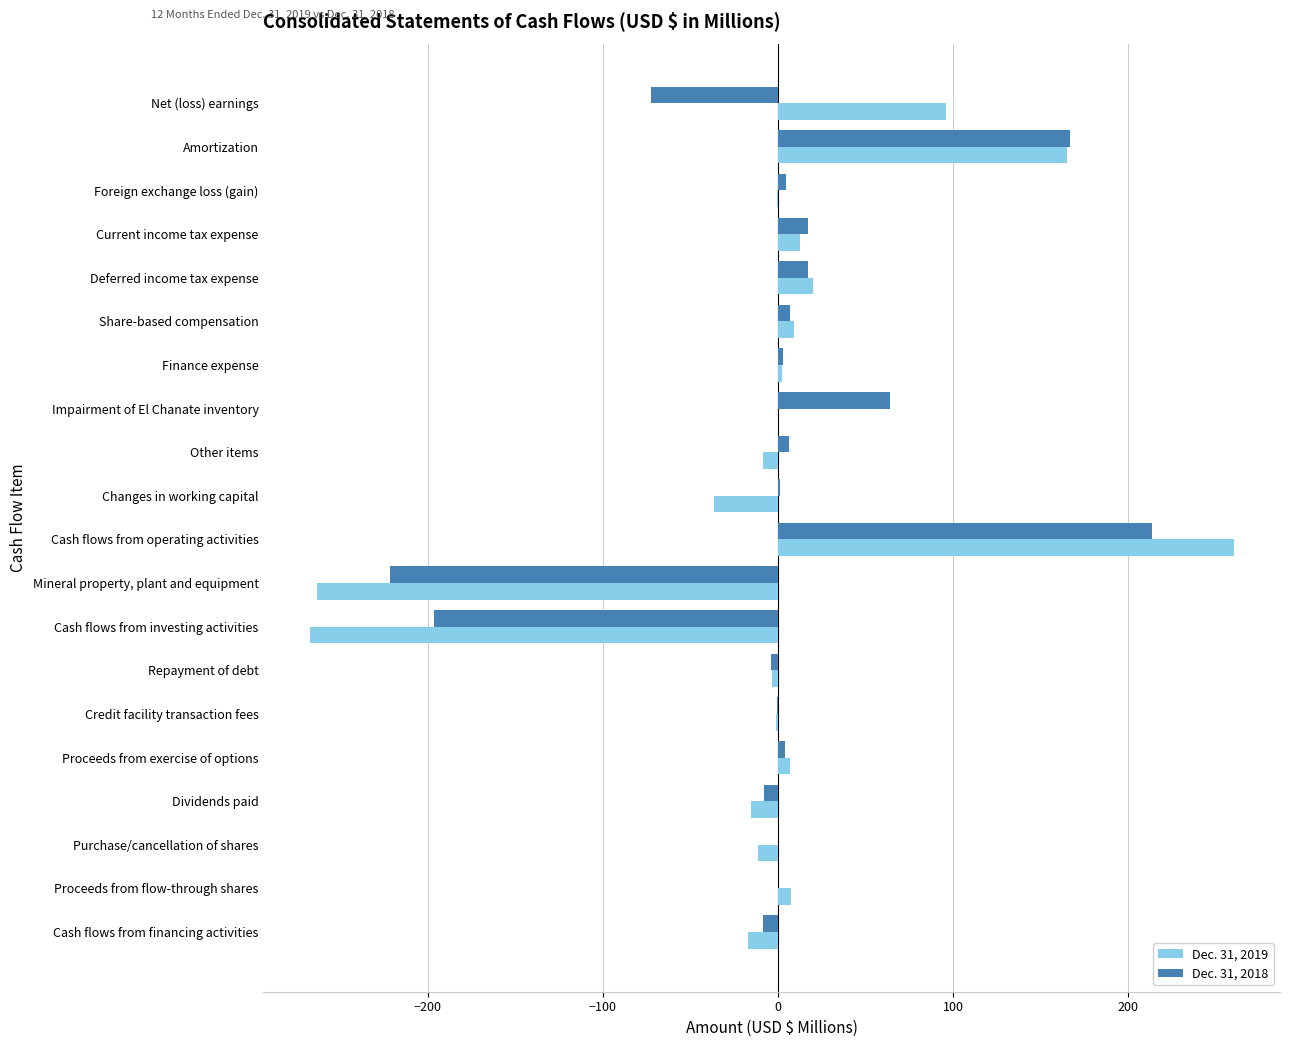

What is the greatest value displayed?

260.4